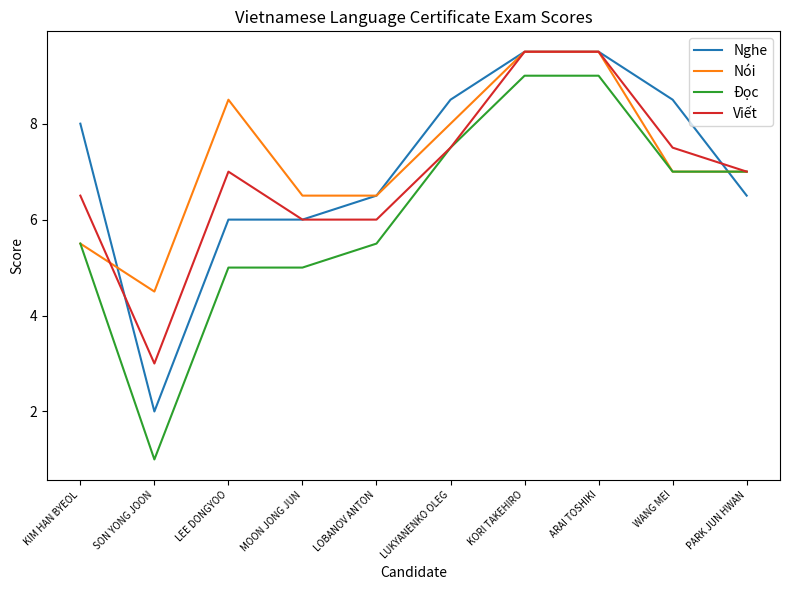

Is the value of Nói at KIM HAN BYEOL greater than the value of Viết at SON YONG JOON?

Yes